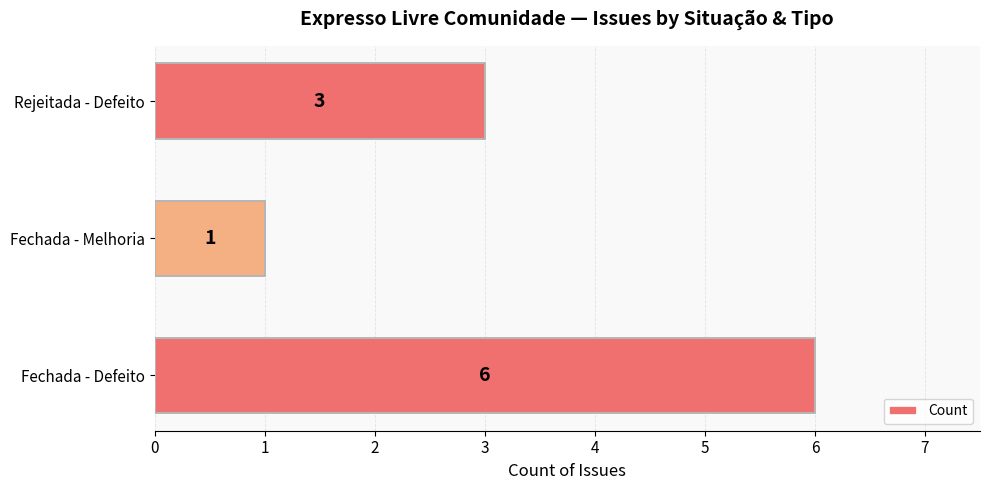

How many values are between 1 and 6?

3